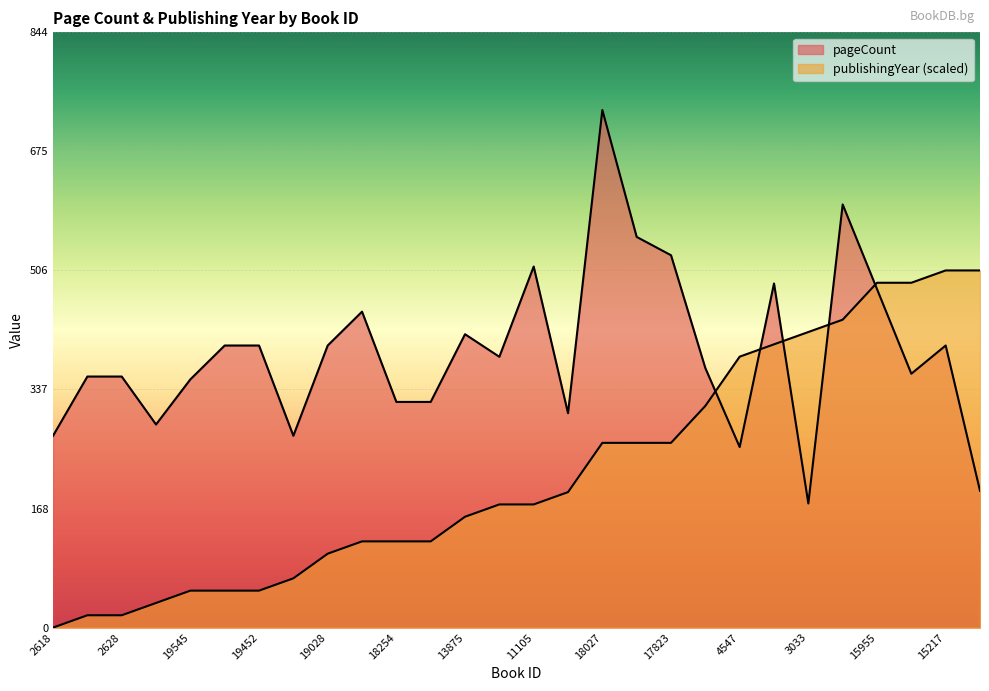

What is the sum of all publishingYear values?

6199.8